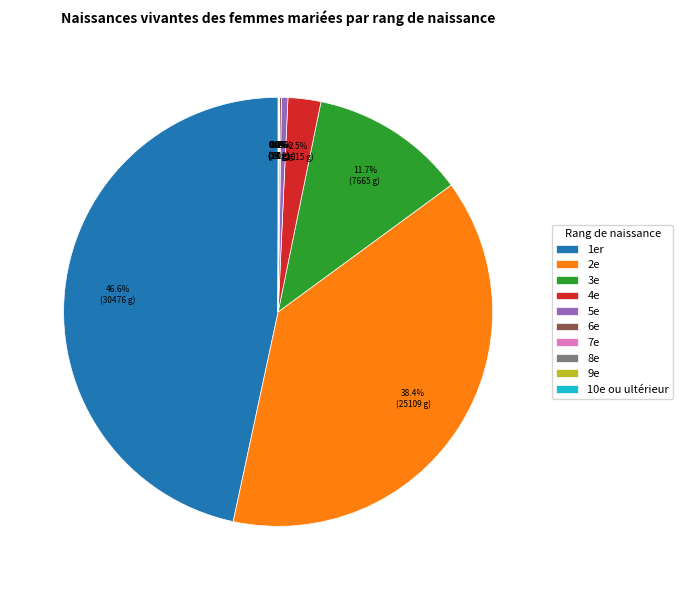

Which slice is the largest?

1er